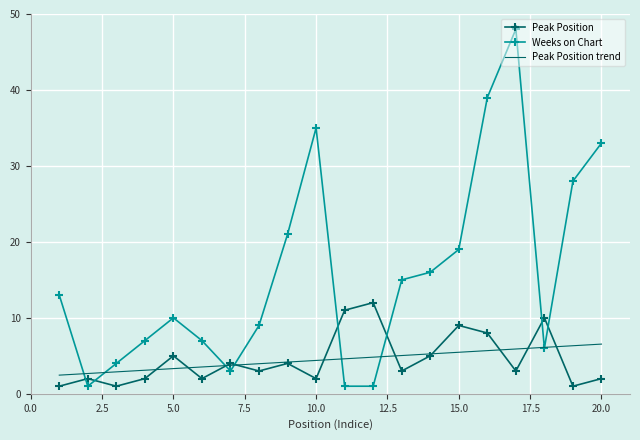

Rank the series by their maximum value, from lowest to highest.

Peak Position trend, Peak Position, Weeks on Chart